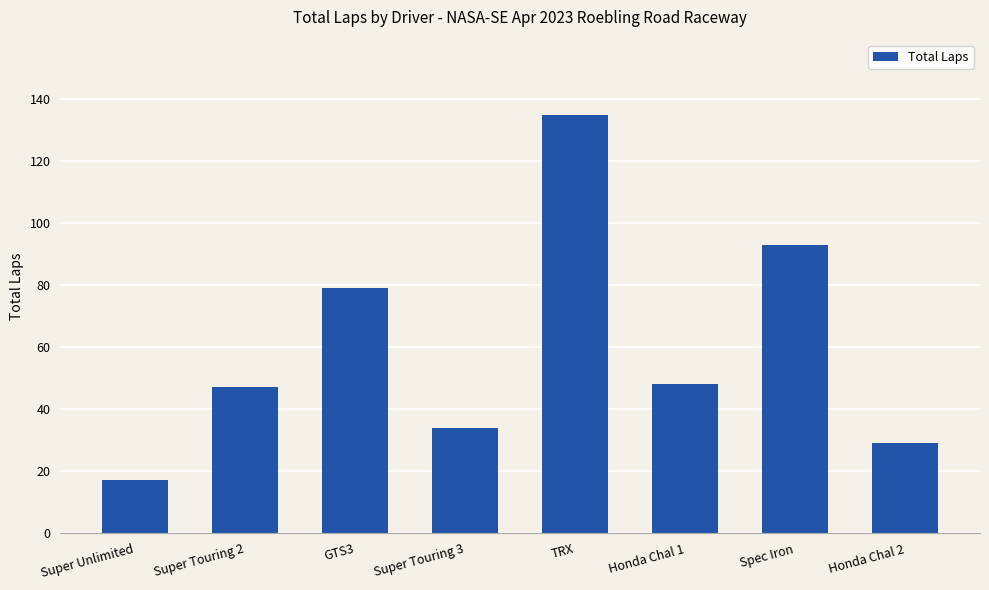

True or false: the data shows 79 at GTS3.

True